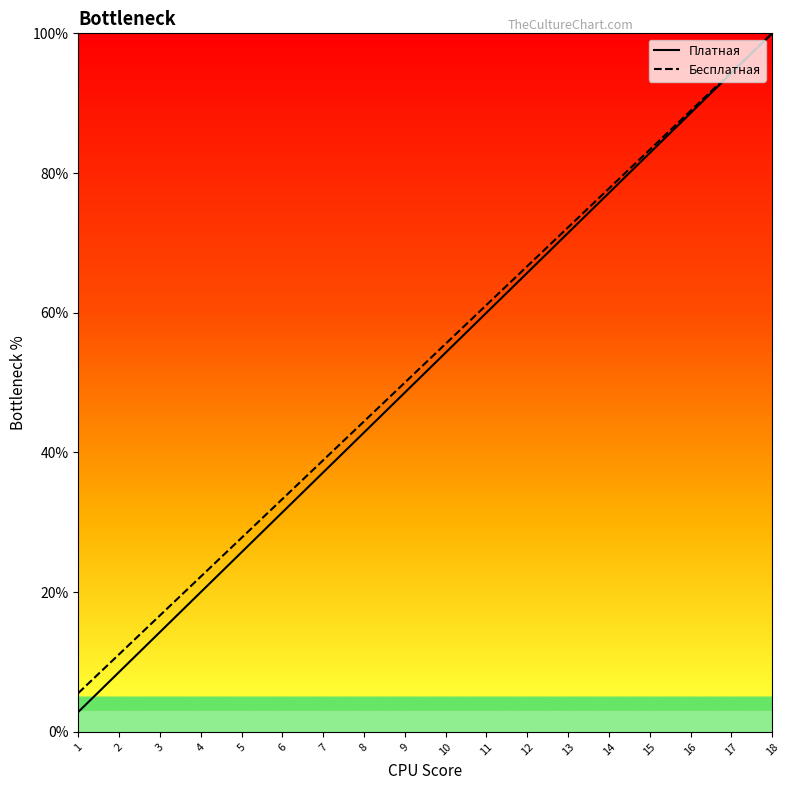

Rank the categories by Платная value from lowest to highest.

1, 2, 3, 4, 5, 6, 7, 8, 9, 10, 11, 12, 13, 14, 15, 16, 17, 18